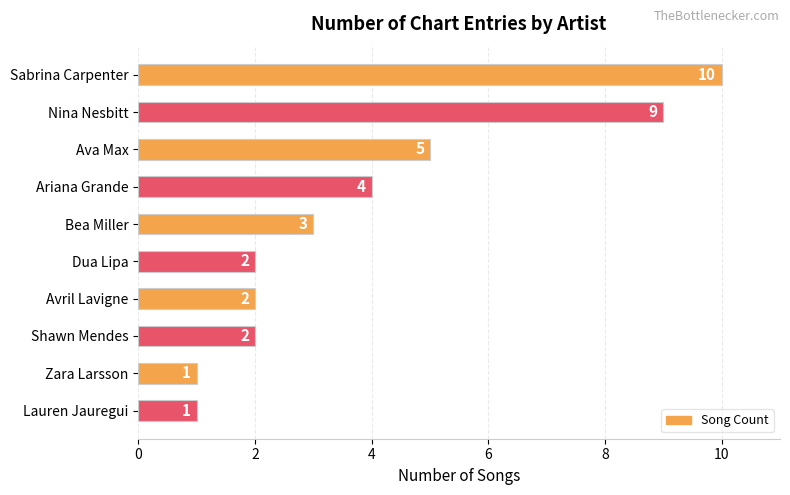

Is it true that the value at Sabrina Carpenter is 10?

True